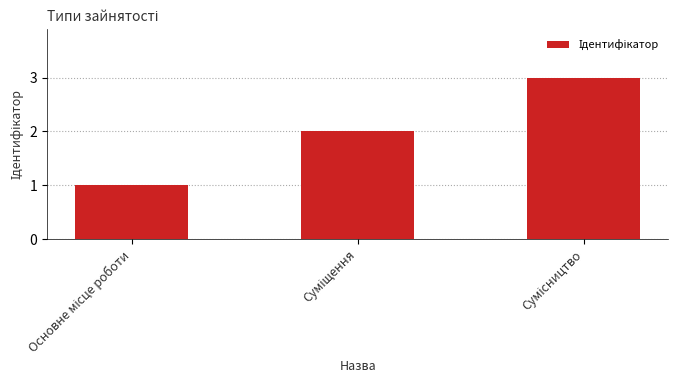

What is the sum of all values?

6